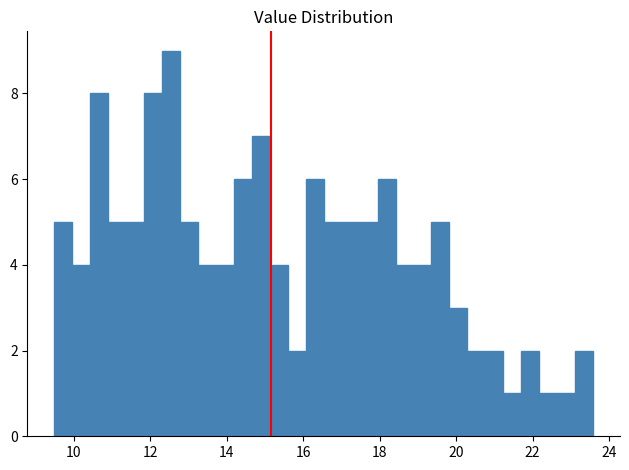

Read against the x-axis, roughly where is the centre of the tallest bar?

12.6